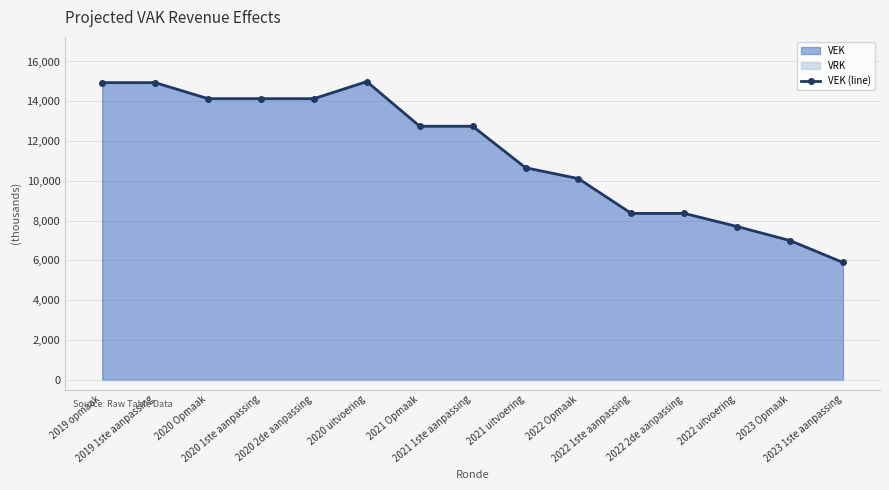

What is the smallest value displayed?

5893